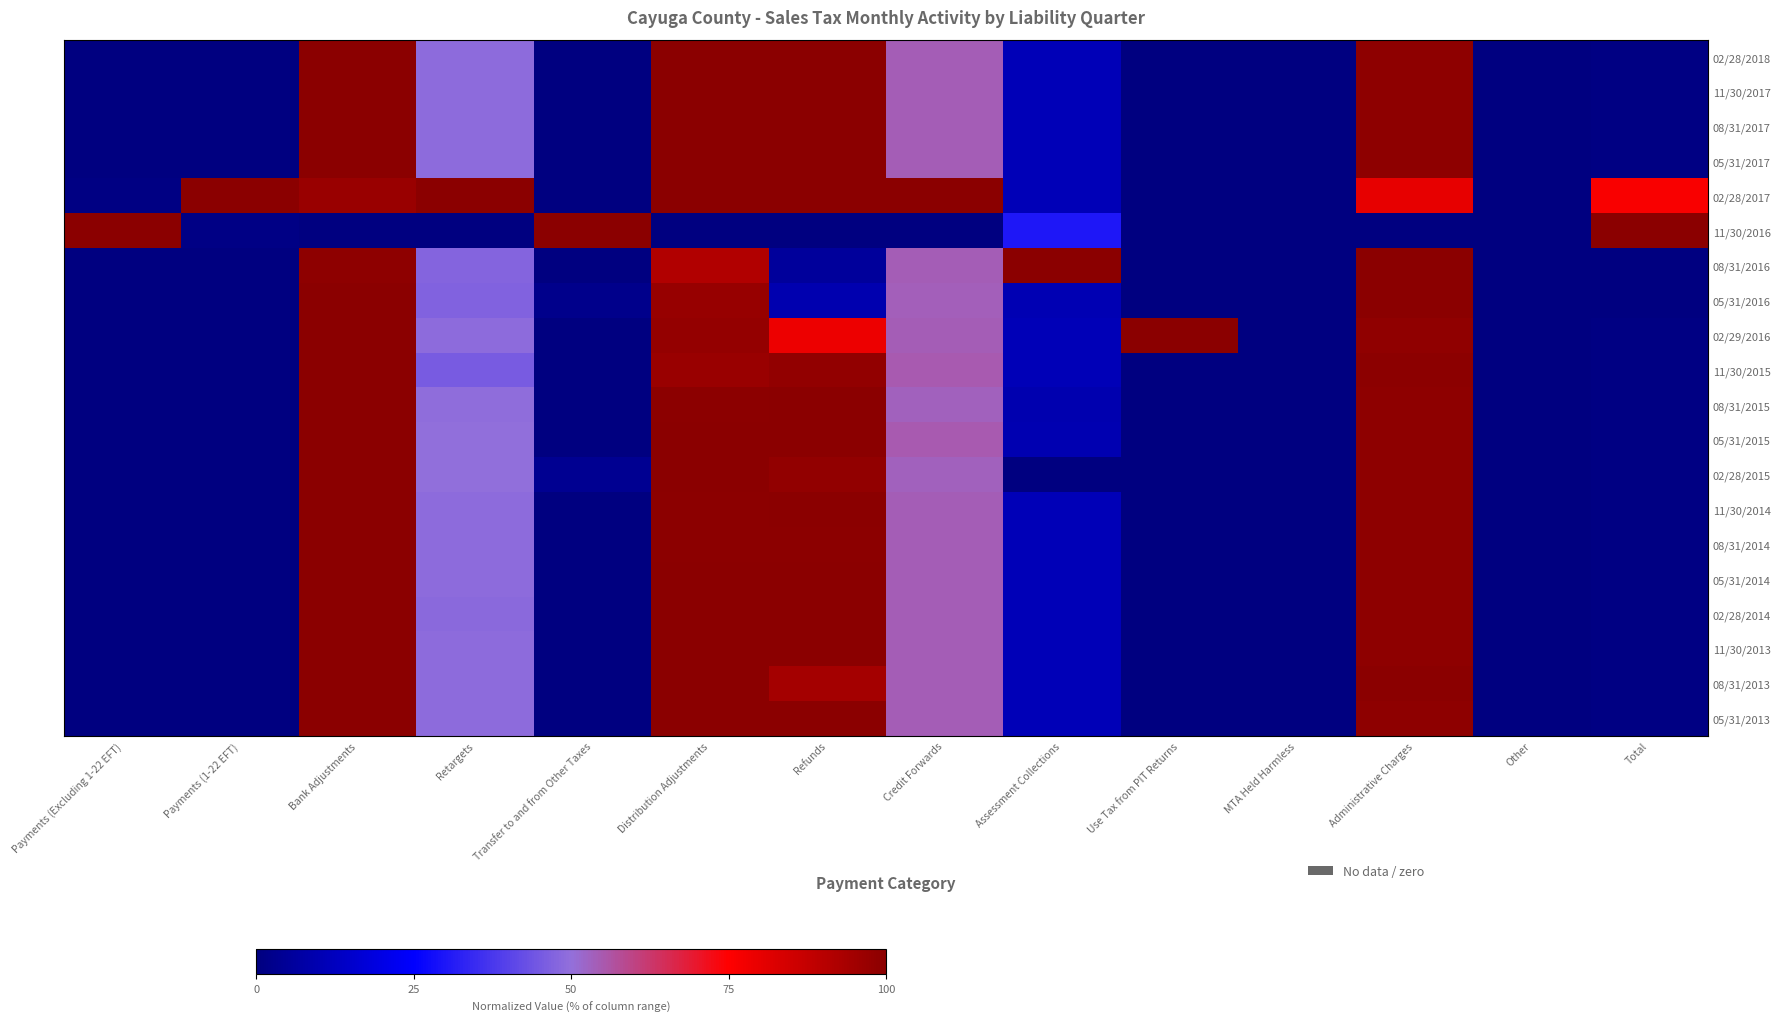

How many categories are shown in the chart?

14